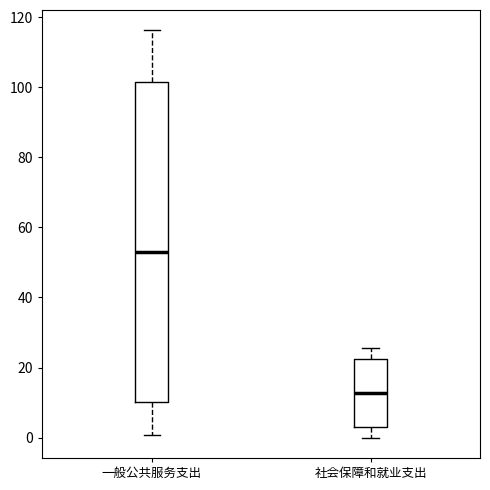

Comparing the boxes themselves (not the whiskers), which one is the tallest?

一般公共服务支出